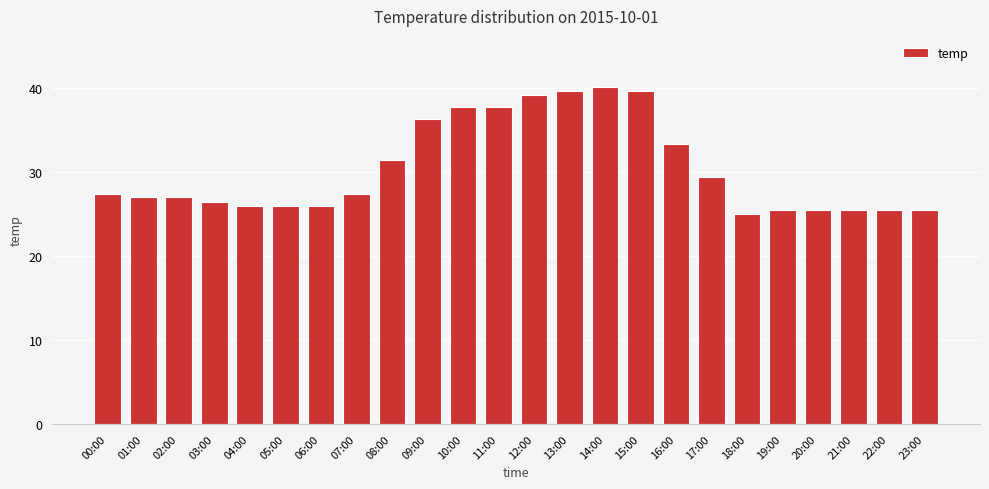

What is the label of the 13th bar from the right?

11:00